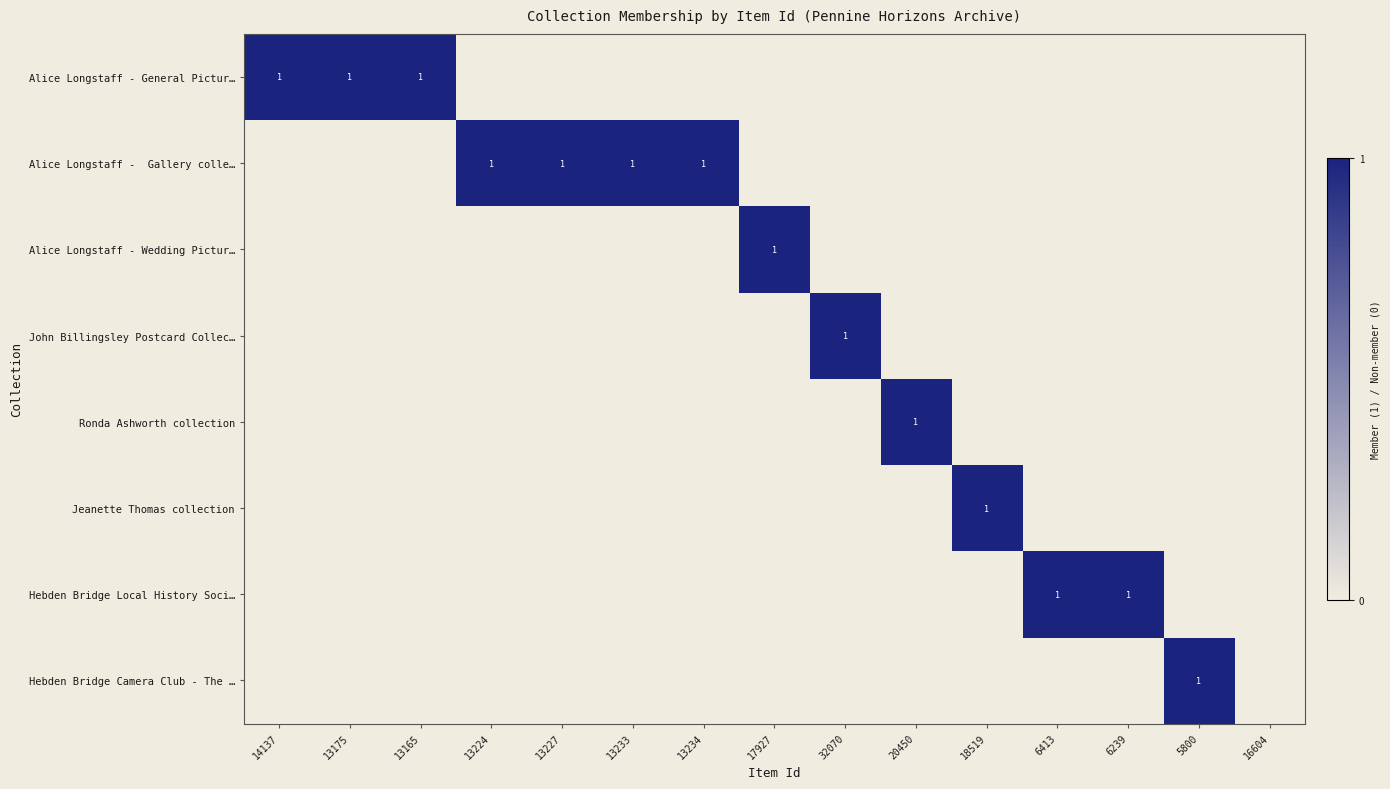

List the labels in order of John Billingsley Postcard Collec… value, smallest first.

14137, 13175, 13165, 13224, 13227, 13233, 13234, 17927, 20450, 18519, 6413, 6239, 5800, 16604, 32070